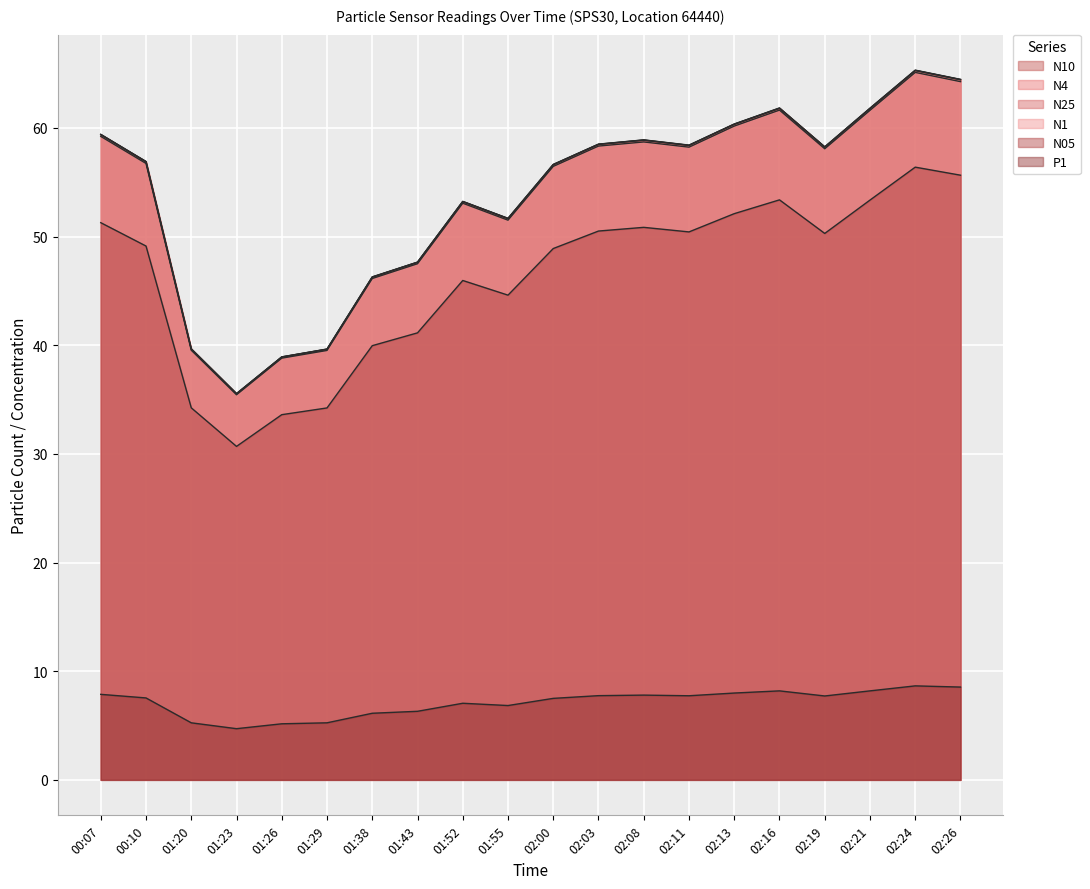

What is the label of the 4th point from the left?

01:23